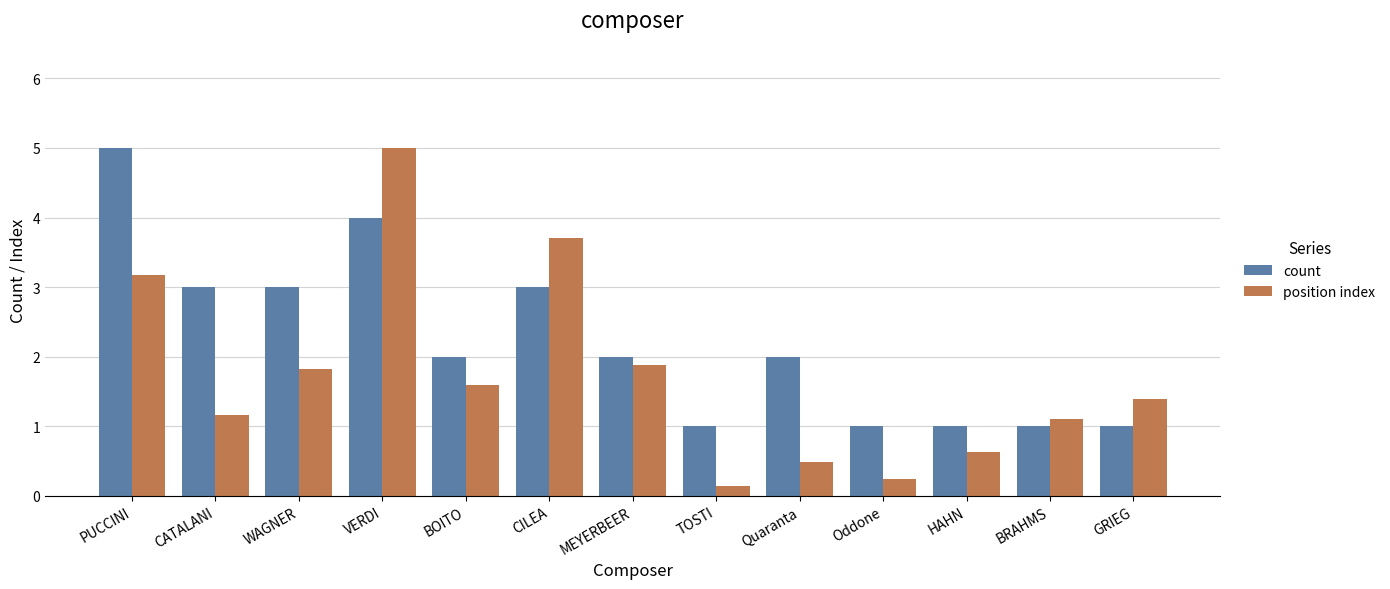

Are the bars grouped side by side (vs. stacked)?

Yes